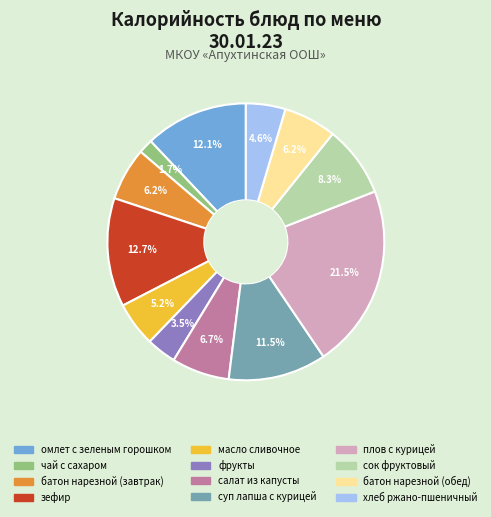

Which category has the smallest portion of the pie?

чай с сахаром